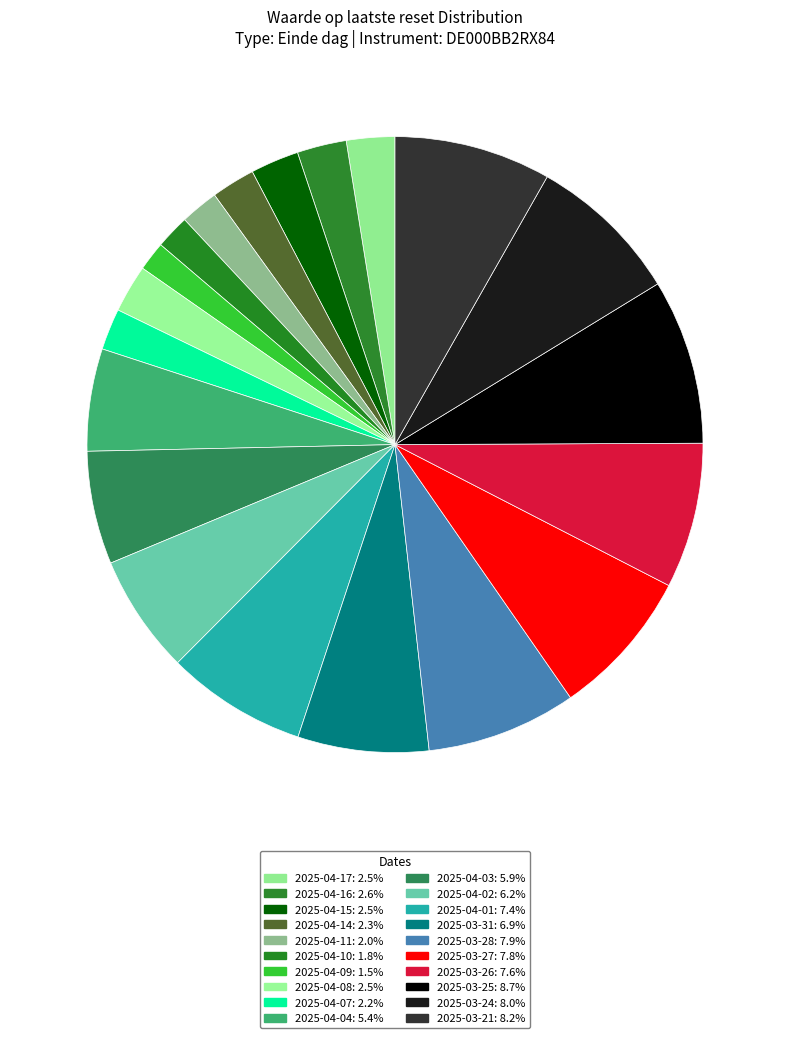

Is it true that 2025-03-26 is 8% of the pie?

True